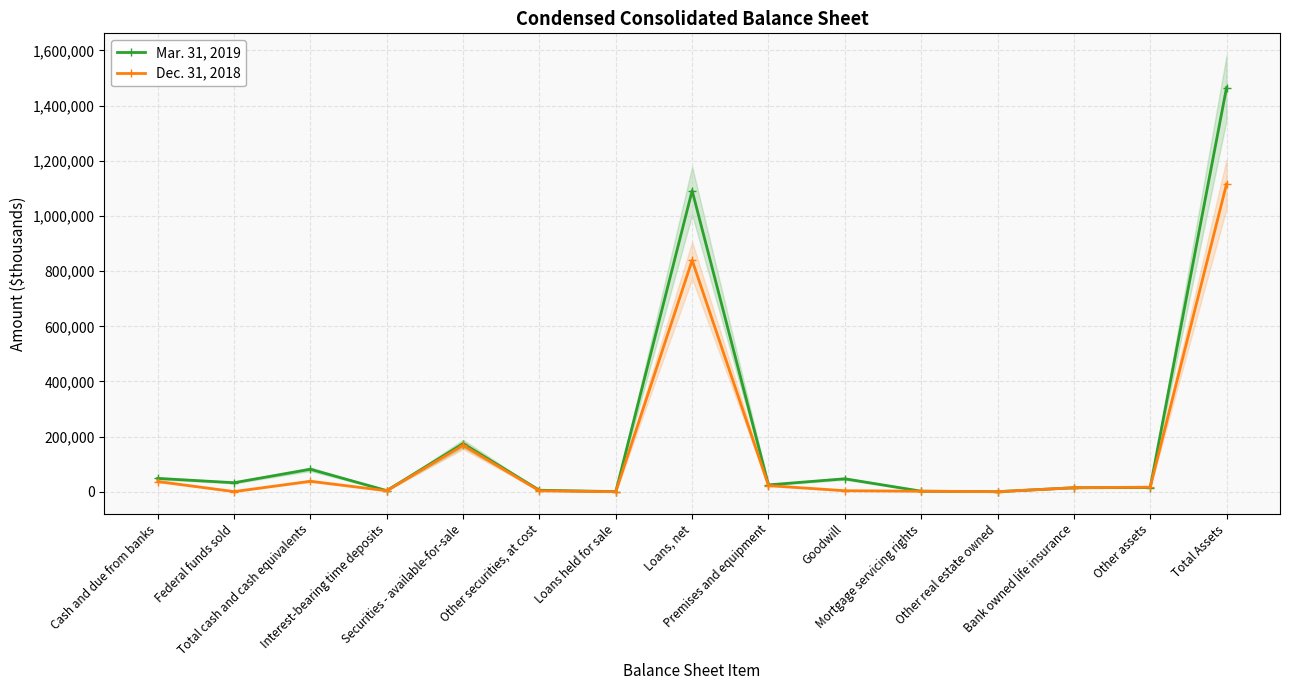

Reading left to right, transcribe all the data shown in this chart.

Mar. 31, 2019: 48740	33109	81849	4509	174682	5789	859	1091829	25205	47340	2397	510	14963	15729	1465661
Dec. 31, 2018: 37492	873	38365	4019	168447	3679	495	839599	22615	4074	2385	600	14884	17001	1116163